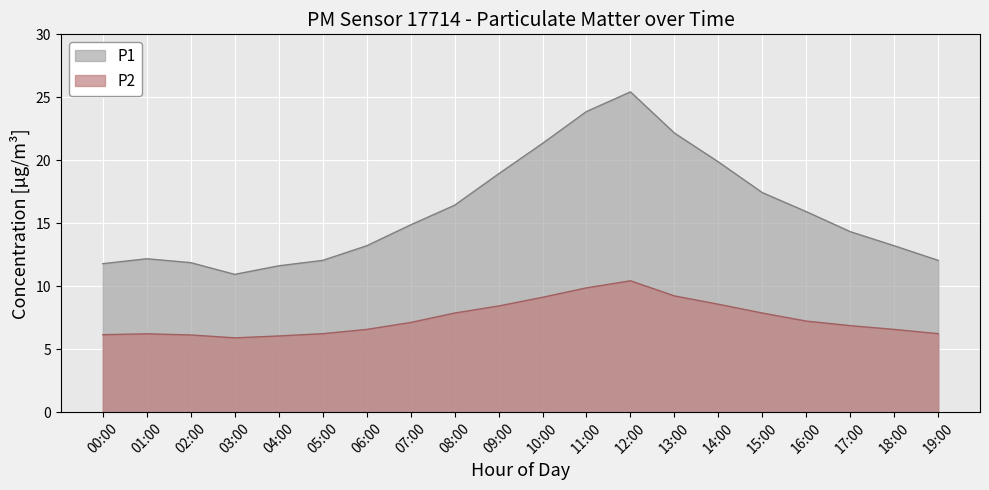

What is the minimum value shown in the chart?

5.9